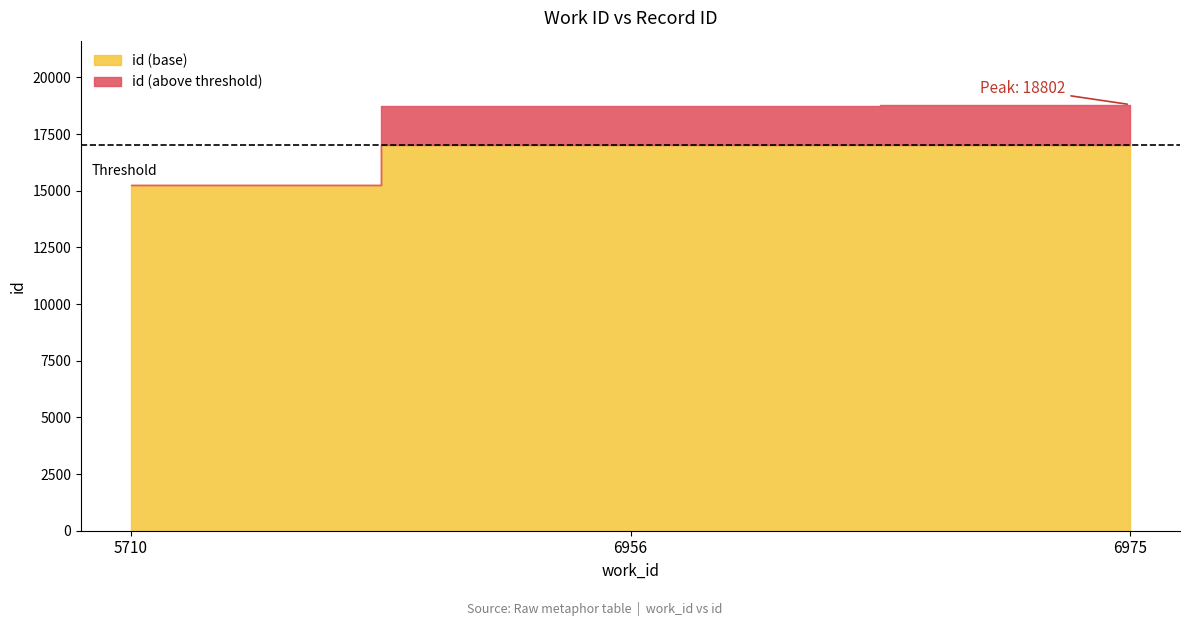

What is the difference between the values at 5710 and 6956?

3505